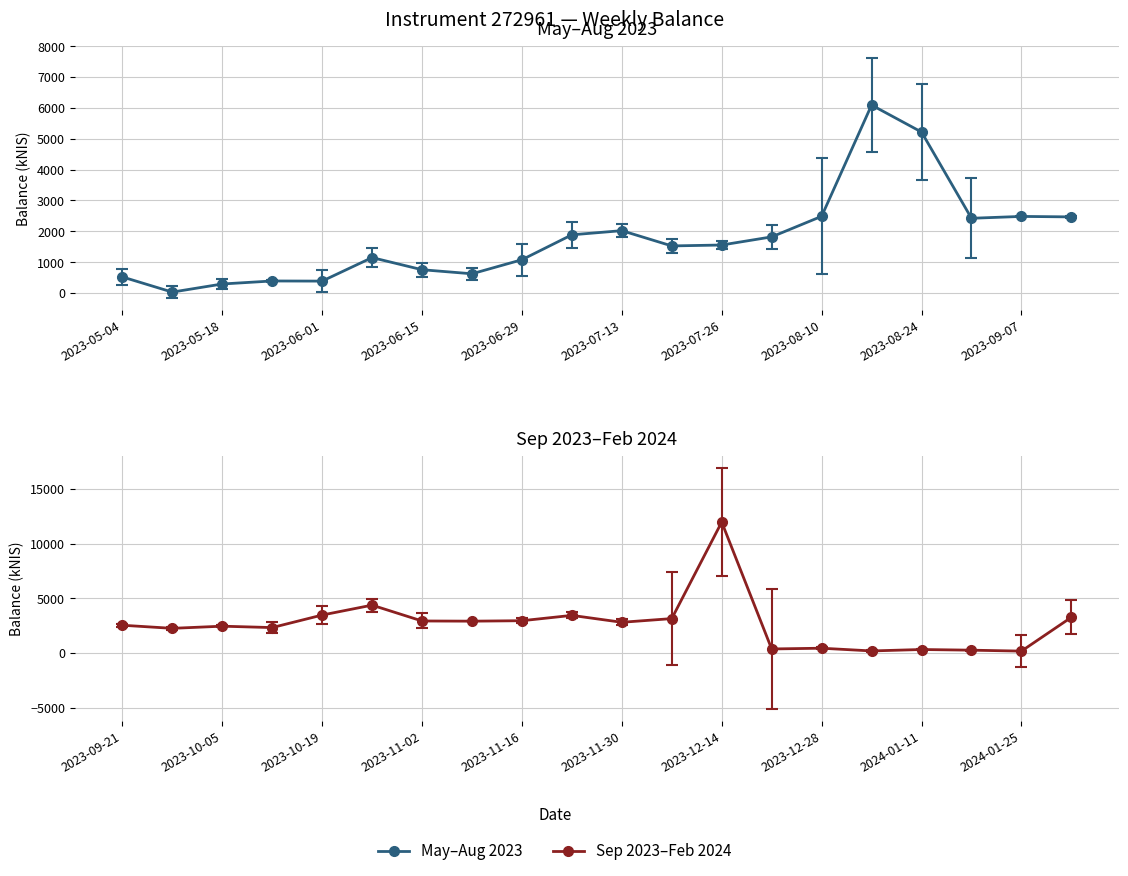

What is the label of the 23rd point from the right?

2023-08-31